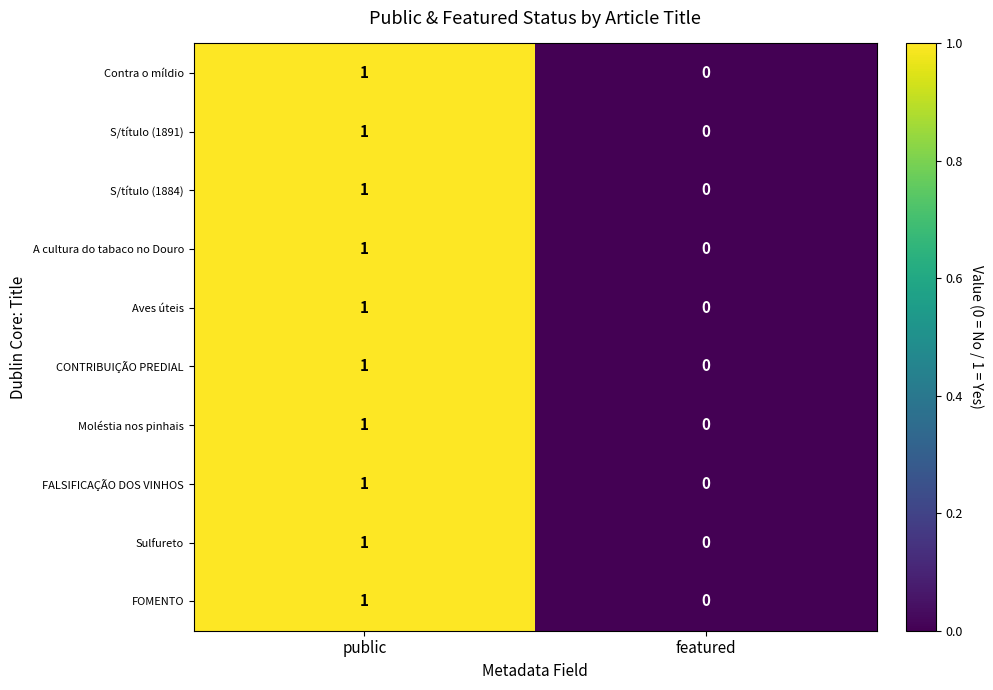

The Moléstia nos pinhais series shows 1 at public. True or false?

True